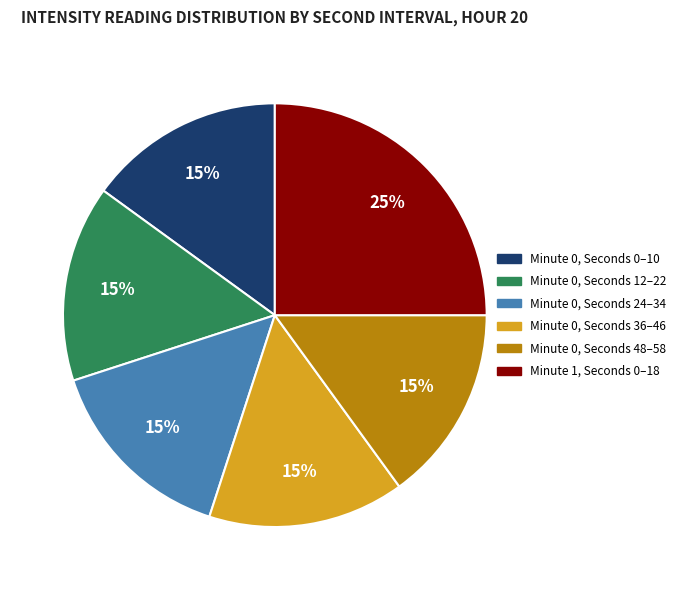

What percentage is the Minute 0, Seconds 48–58 slice, to the nearest percent?

15%